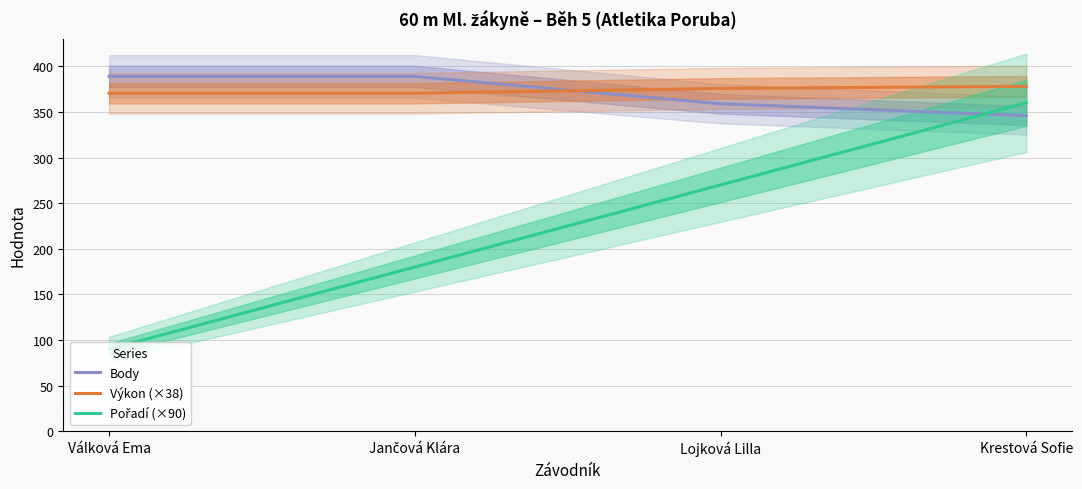

What is the sum of the Výkon (×38) values at Jančová Klára and Krestová Sofie?

748.6